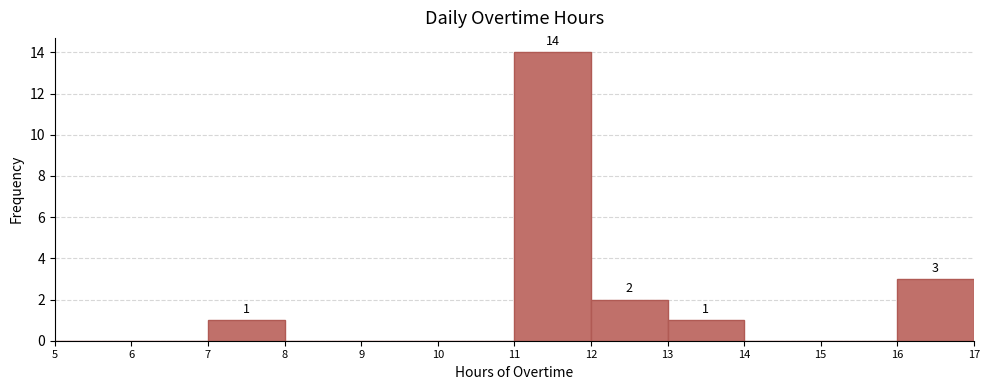

Over which range of the x-axis is the bar tallest?

11 to 12